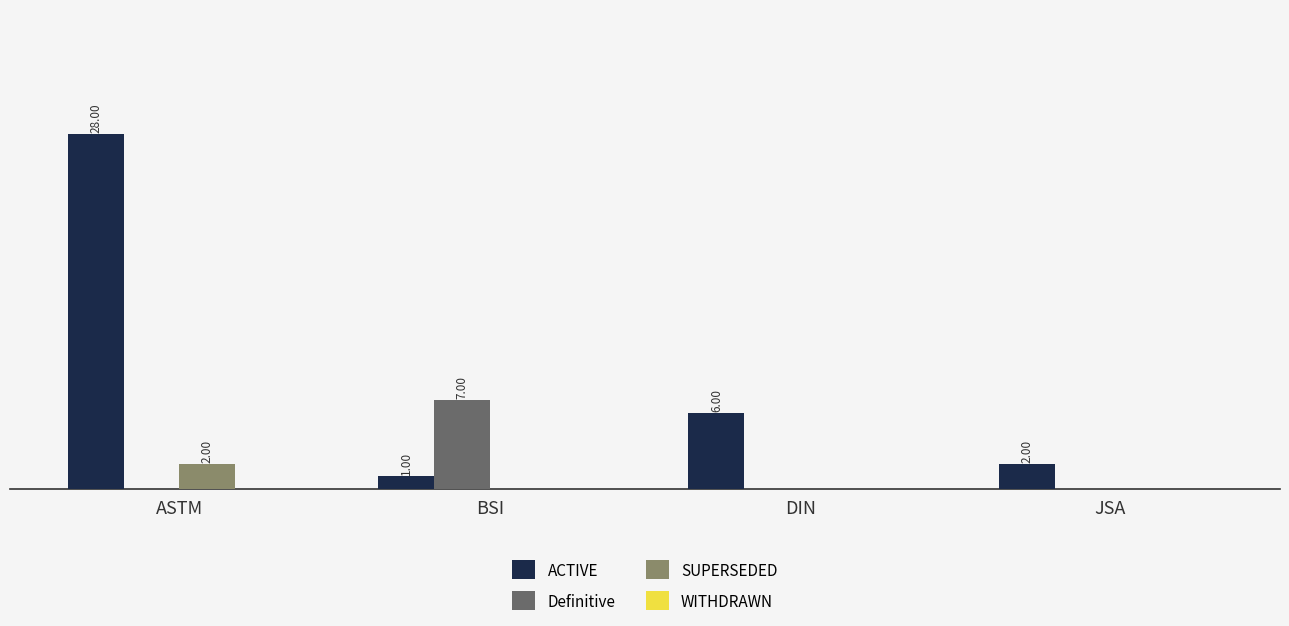

Does the chart contain stacked bars?

No